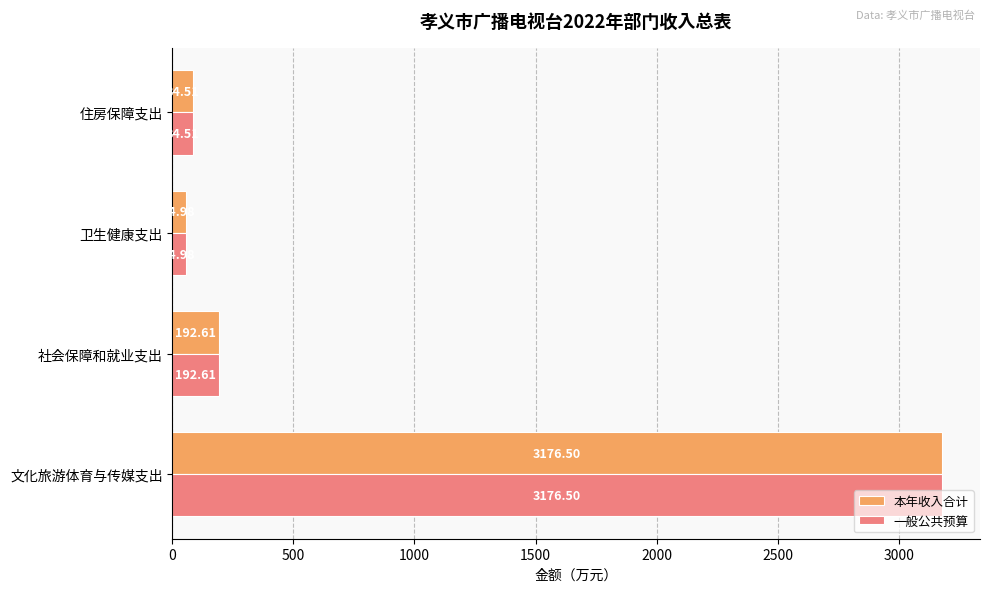

What is the total value across all series at 卫生健康支出?

110.0